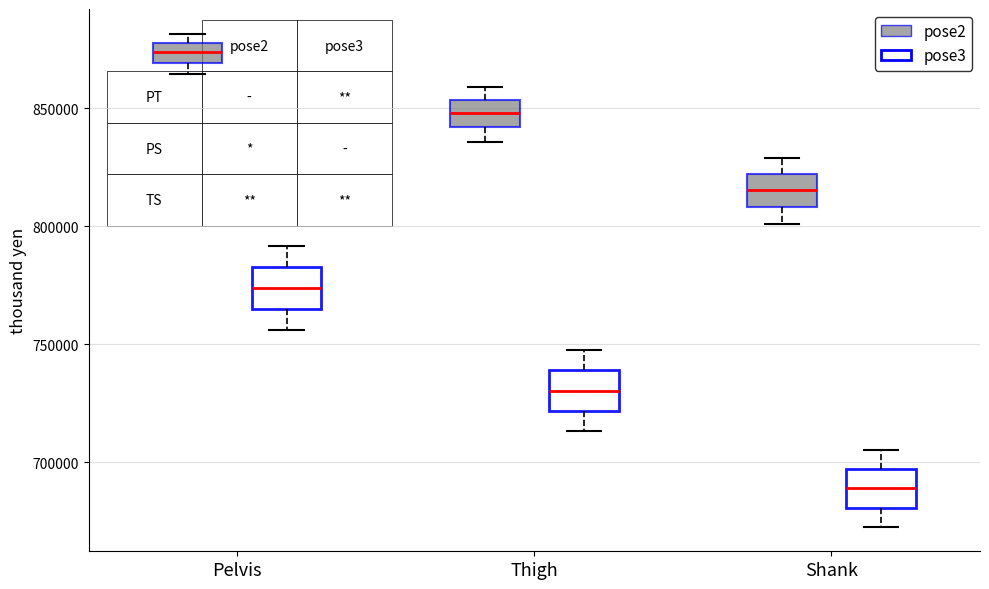

Which box has the highest median line?

Pelvis (pose2)